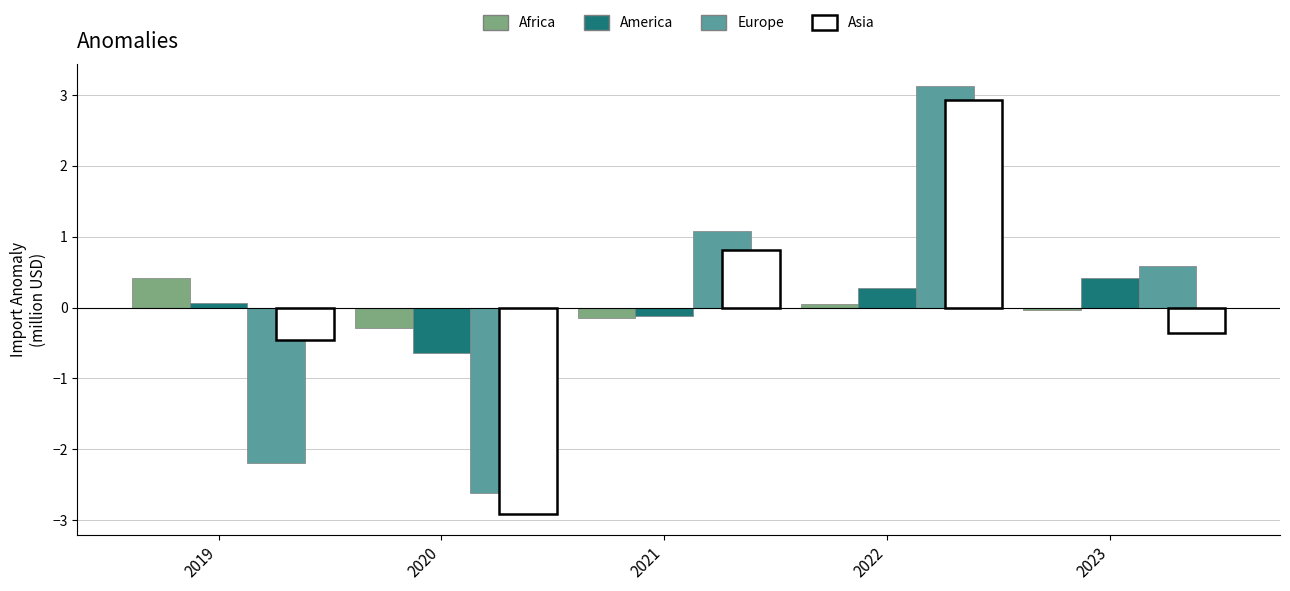

What is the total value across all series at 2020?

-6.5